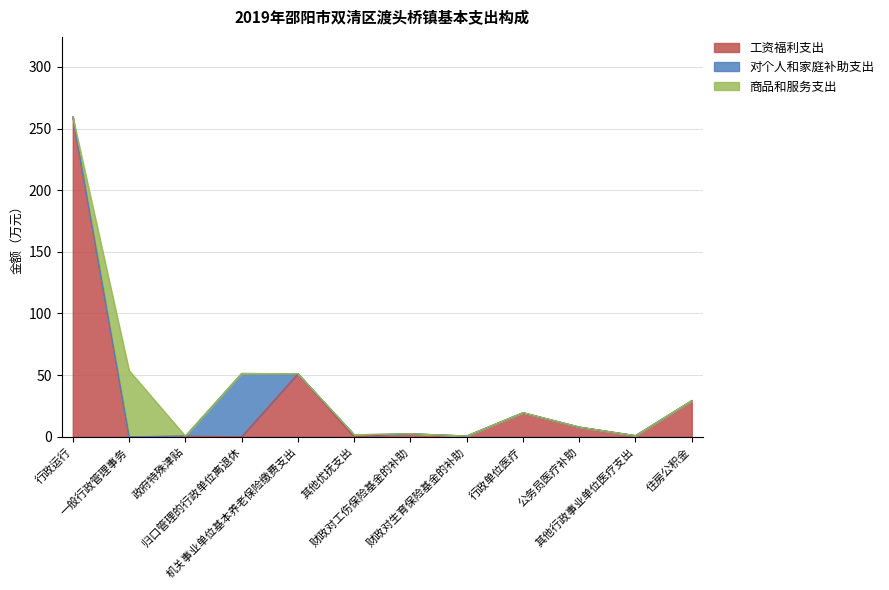

What are all the series names shown in the legend?

工资福利支出, 对个人和家庭补助支出, 商品和服务支出